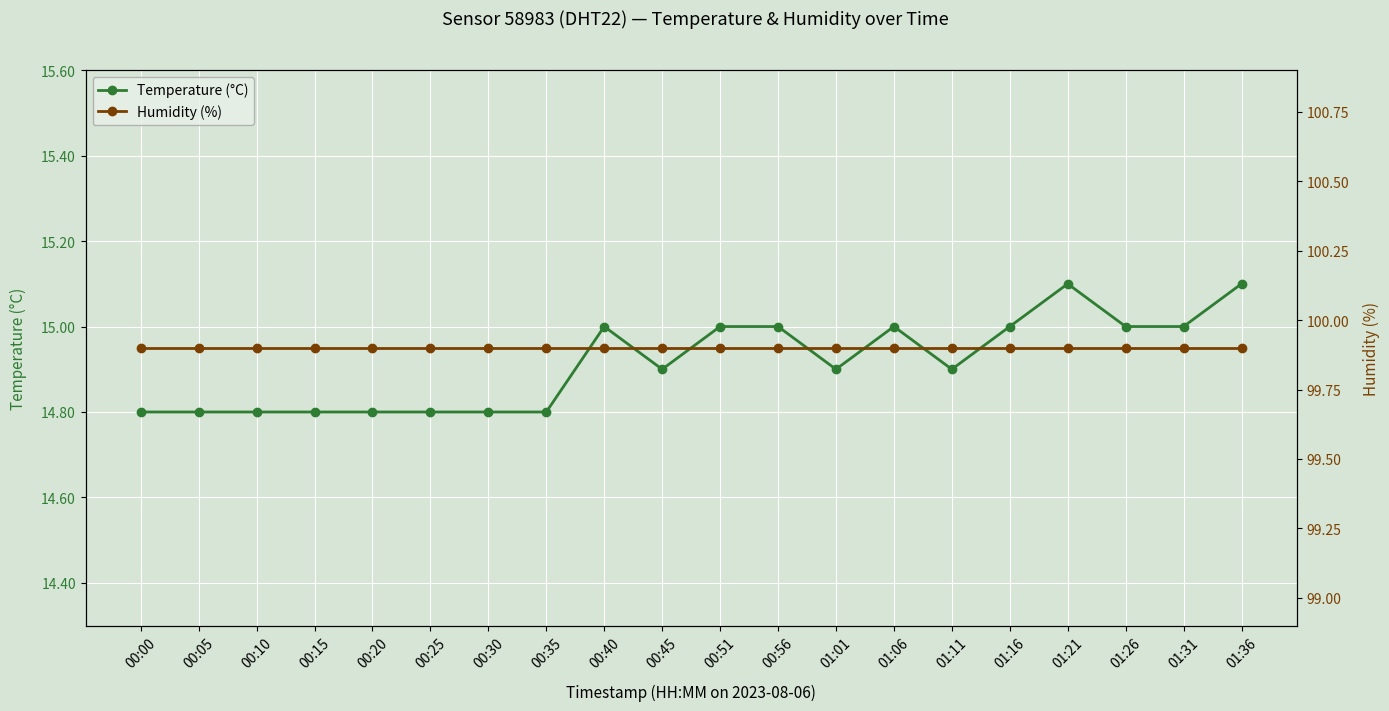

What is the value of the Humidity (%) point at the 6th from the left?

99.9